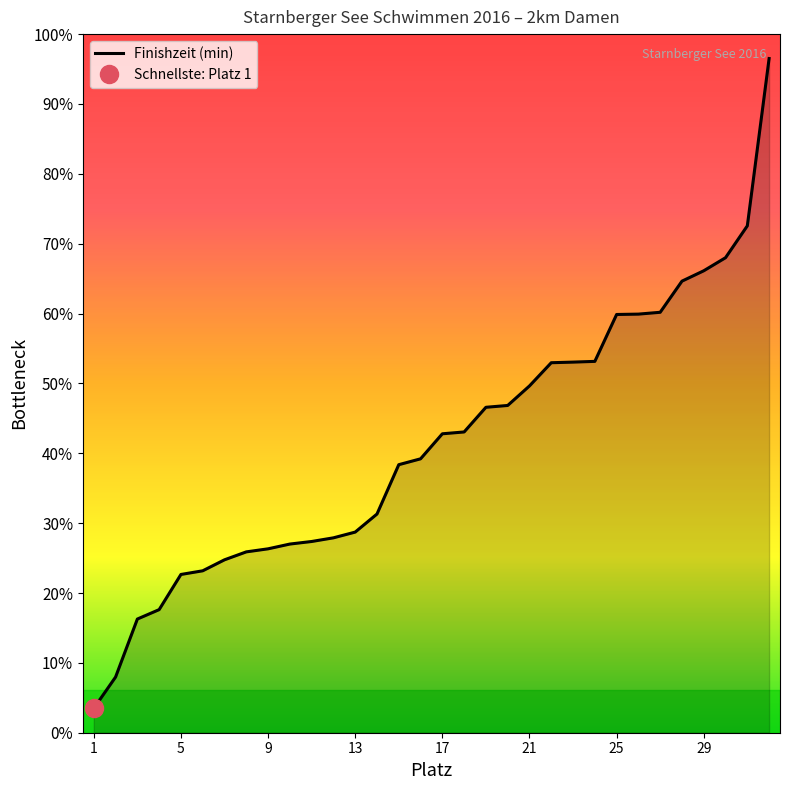

True or false: the data shows 66.3 at 9.

False